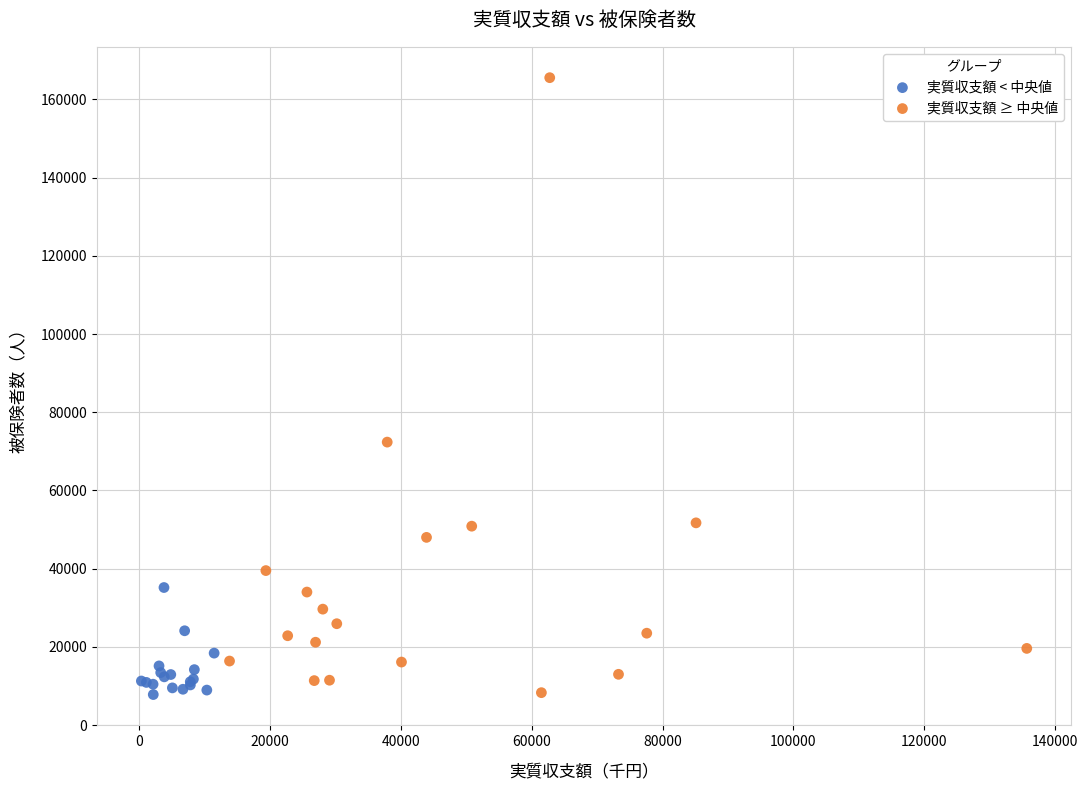

Which series has the largest Y range (max minus min)?

実質収支額 ≥ 中央値